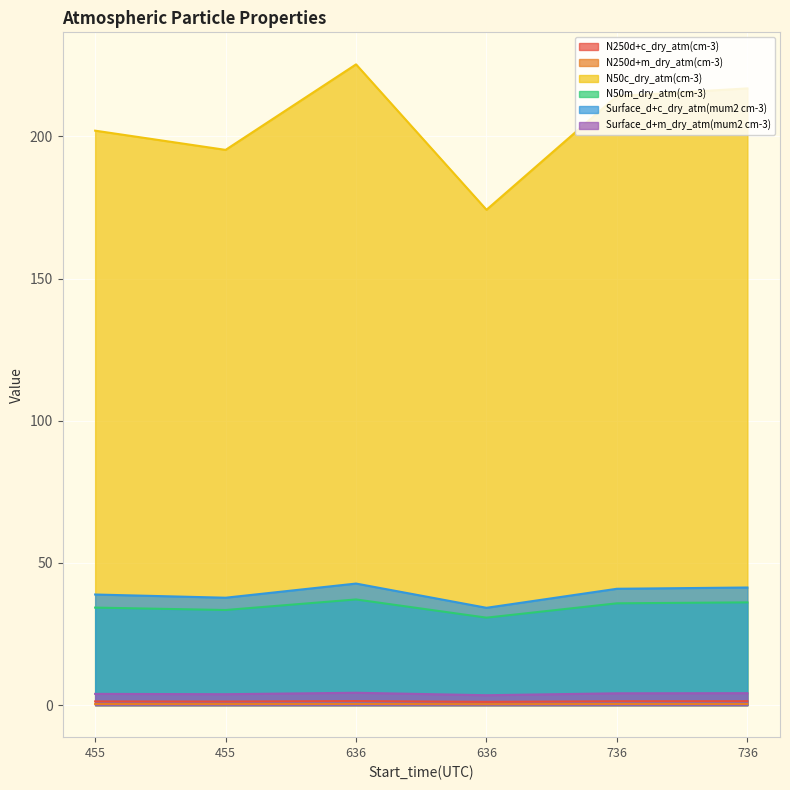

What is the lowest value of the N50m_dry_atm(cm-3) series?

30.8